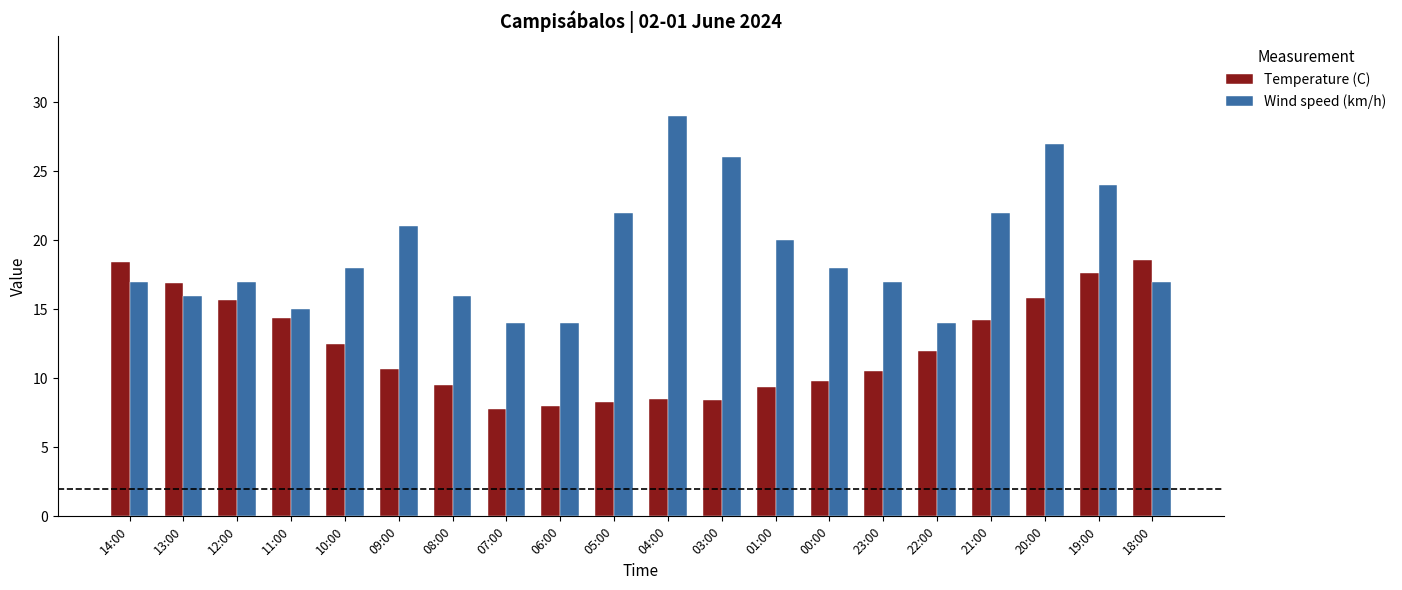

Which series has the largest range (max minus min)?

Wind speed (km/h)